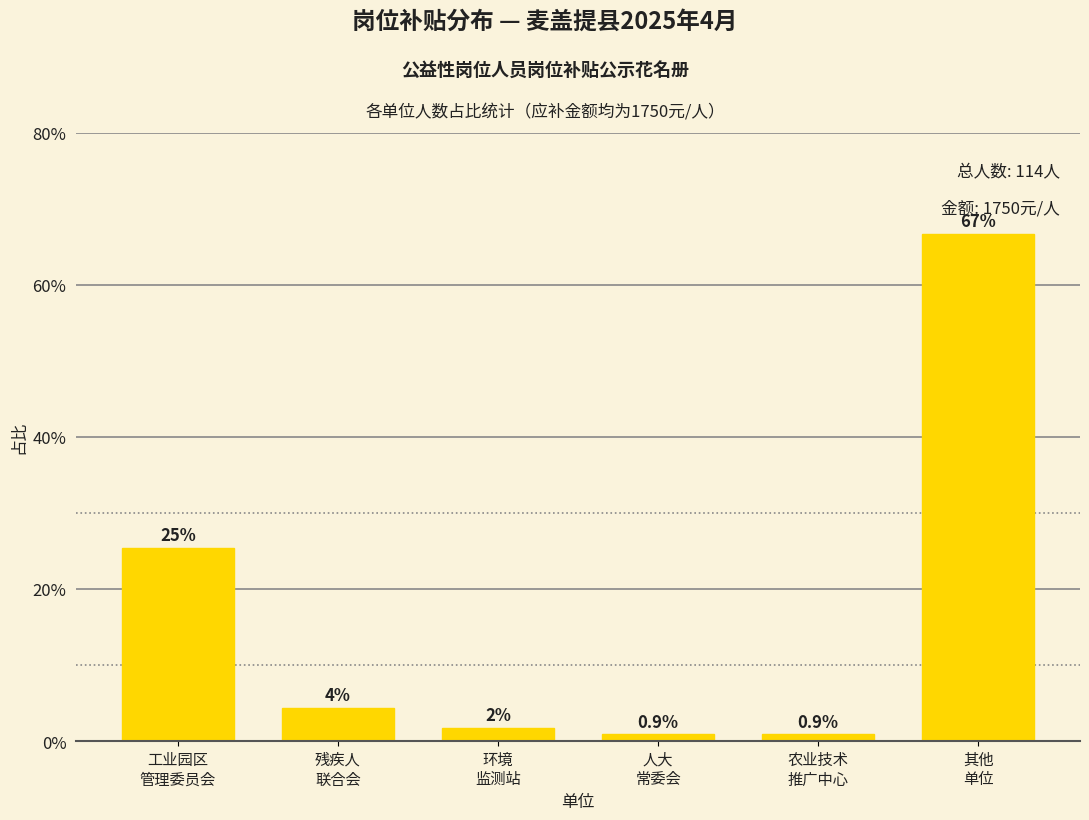

What is the average value?

16.7